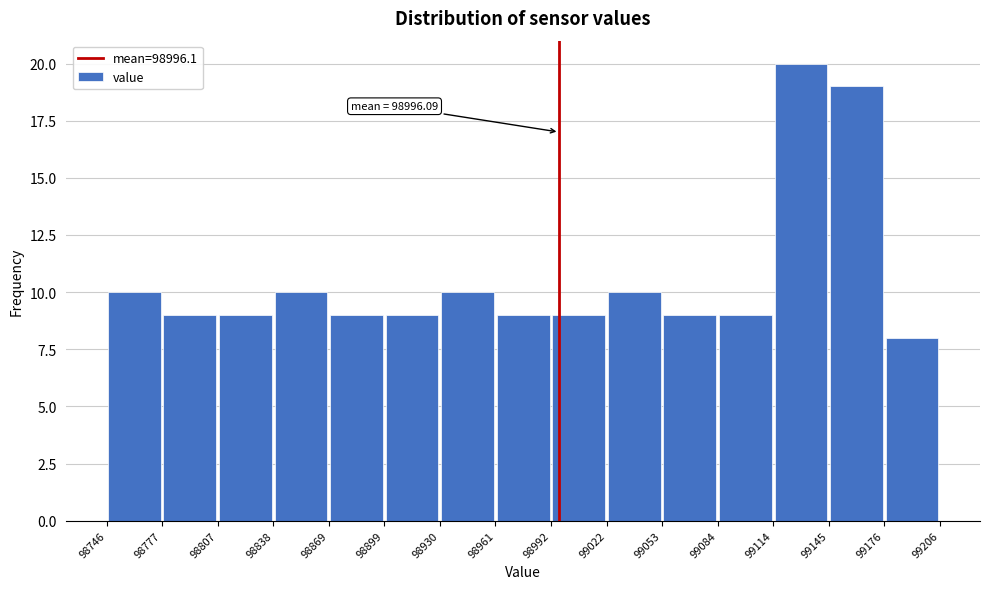

Over which range of the x-axis is the bar tallest?

99114 to 99145